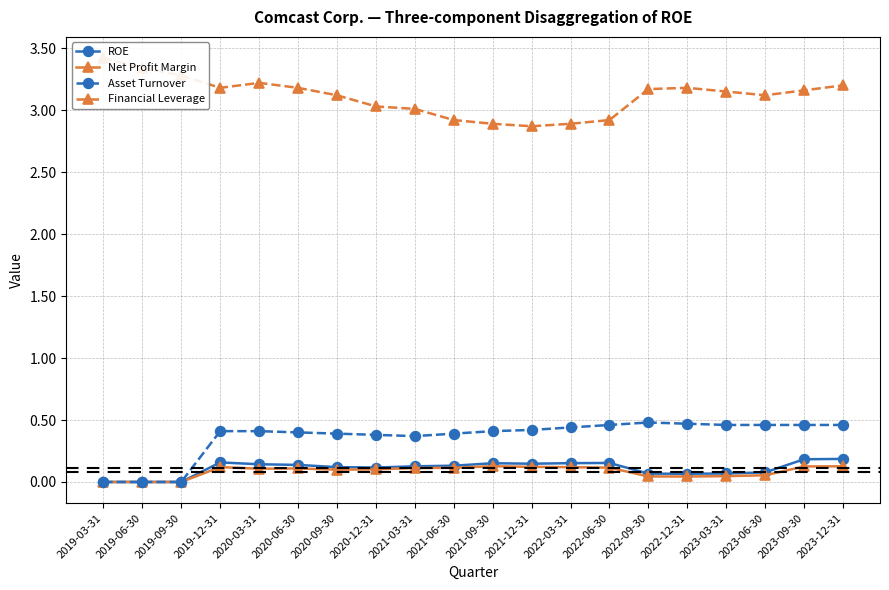

Rank the series at 2023-09-30 from lowest to highest value.

Net Profit Margin, ROE, Asset Turnover, Financial Leverage